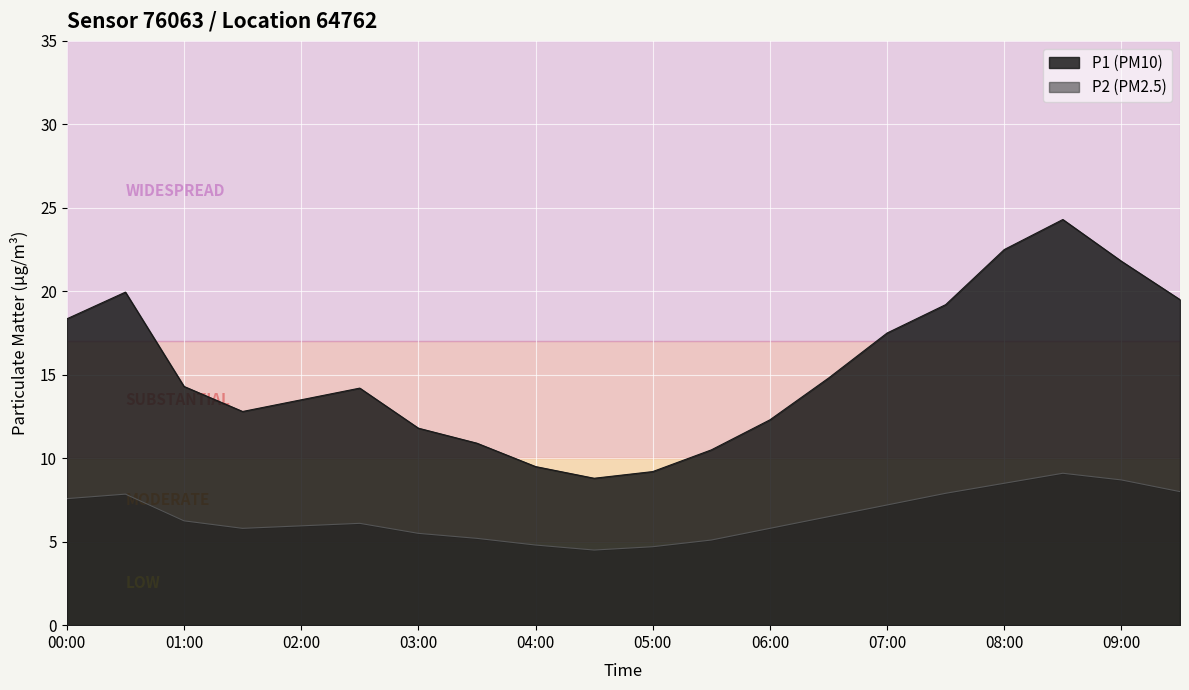

True or false: P1 and P2 cross at least once.

False